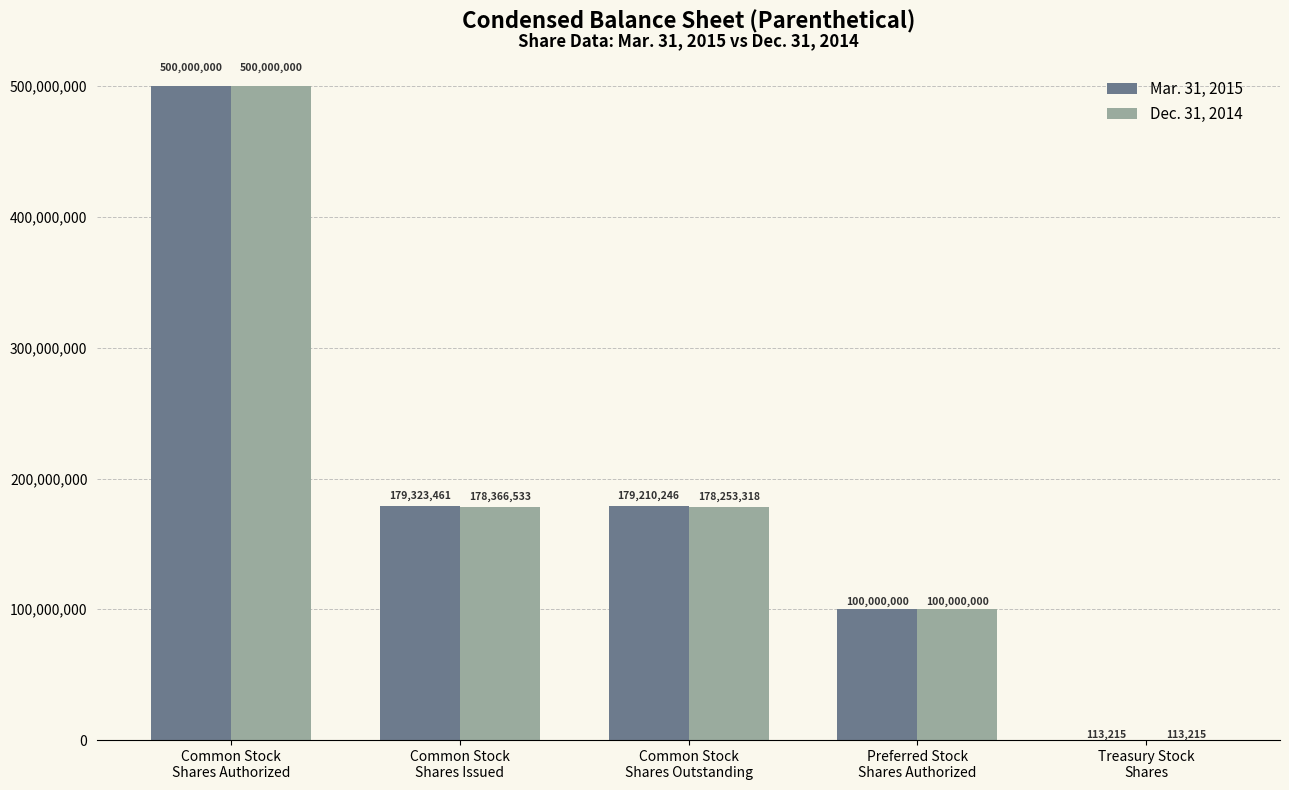

At which category is the sum across all series the highest?

Common Stock
Shares Authorized